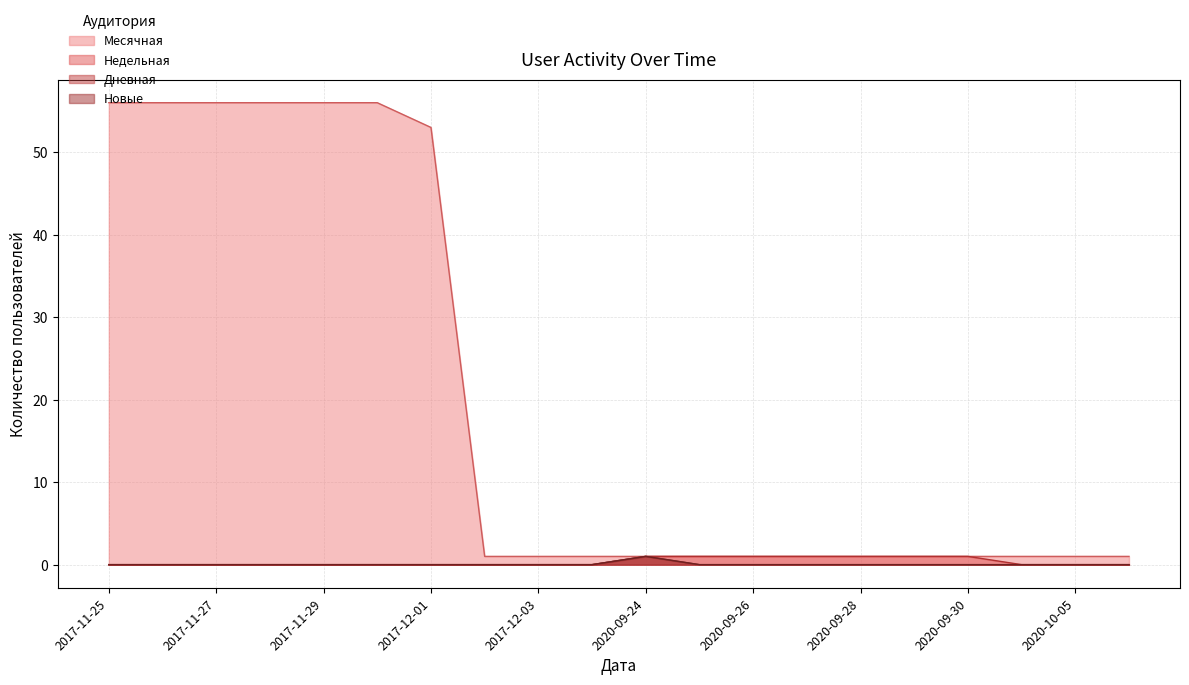

How many data points does each series have?

20